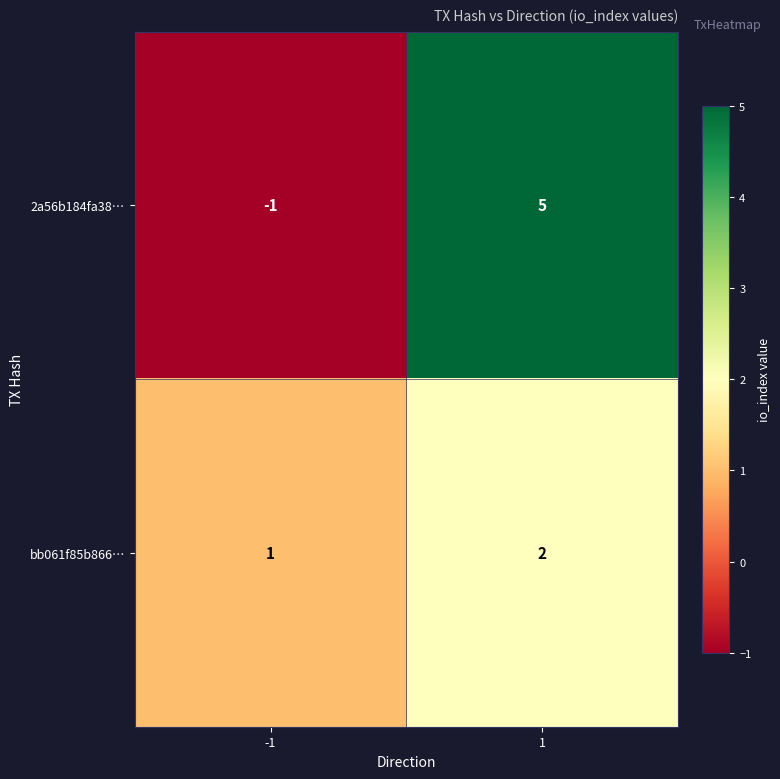

Which label corresponds to the smallest value in the chart?

-1